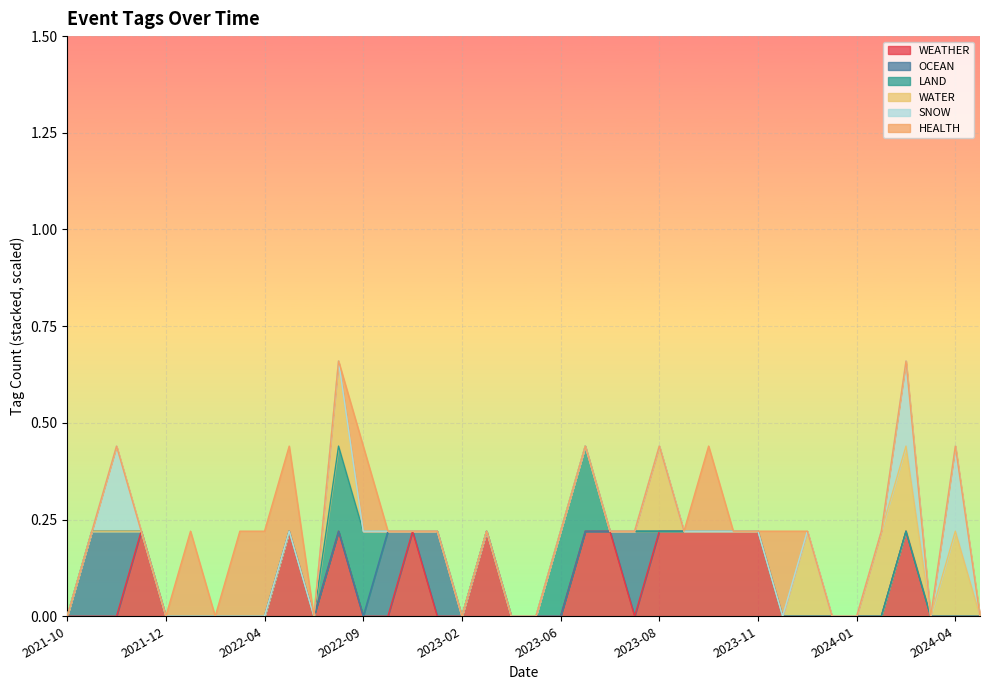

What are all the series names shown in the legend?

WEATHER, OCEAN, LAND, WATER, SNOW, HEALTH